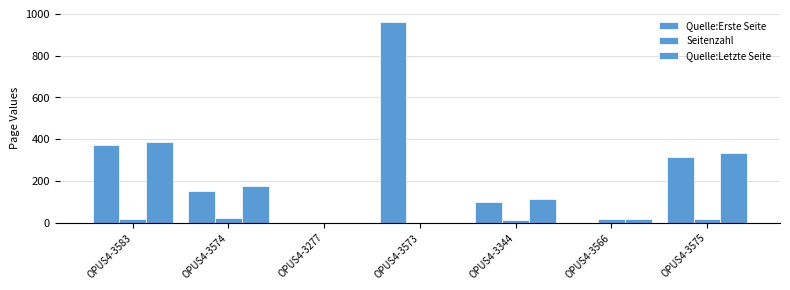

List the series in order of their overall mean, highest first.

Quelle:Erste Seite, Quelle:Letzte Seite, Seitenzahl